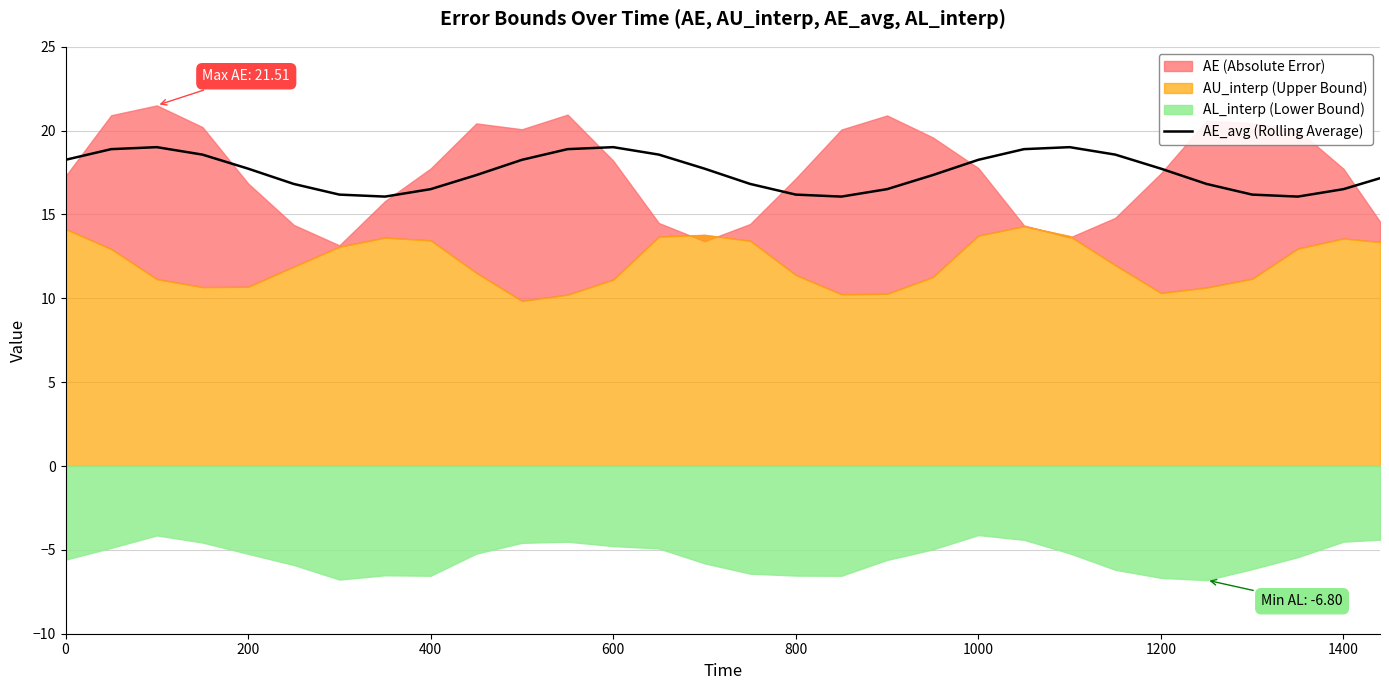

What is the maximum value for AE_avg (Rolling Average)?

19.0